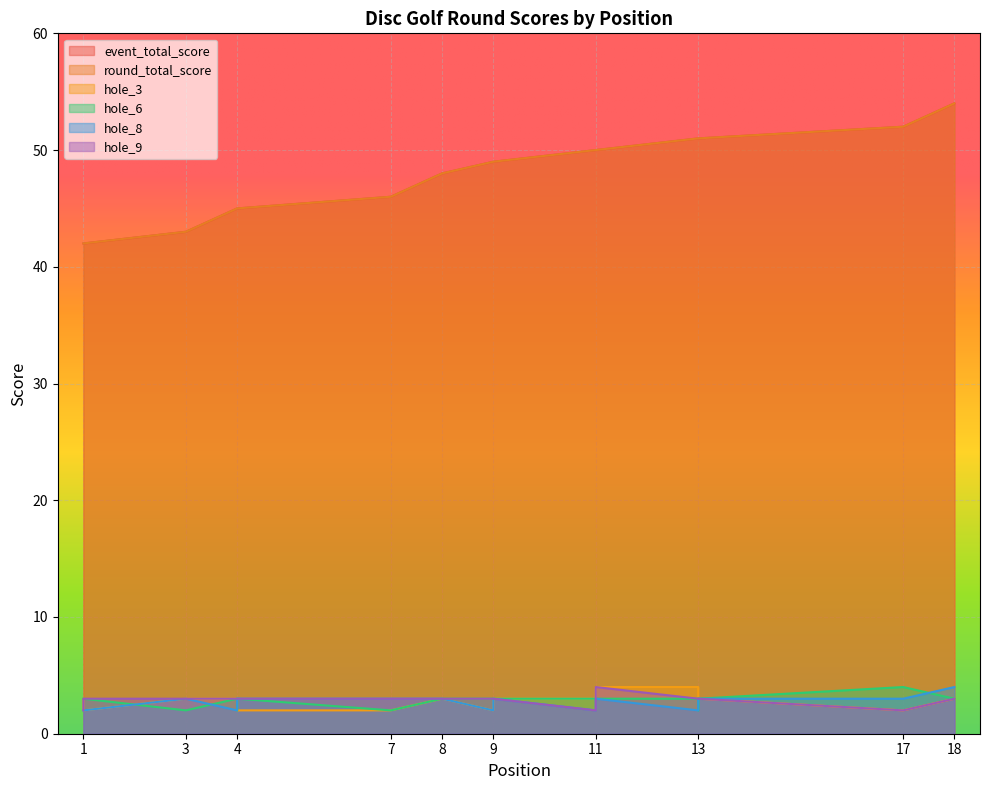

How many data points in hole_3 are less than 3?

5